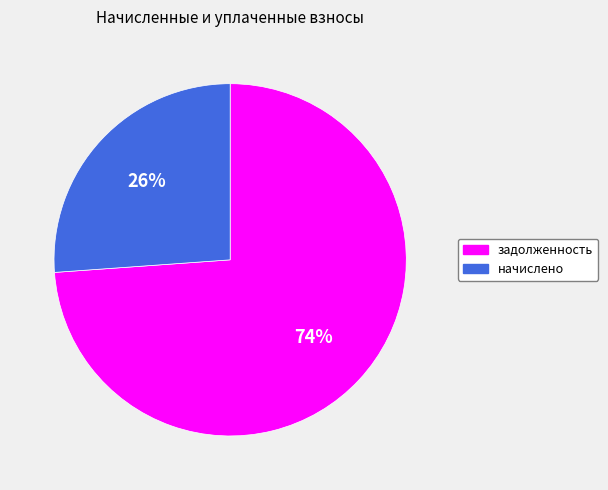

Rank the categories by value from lowest to highest.

начислено, задолженность